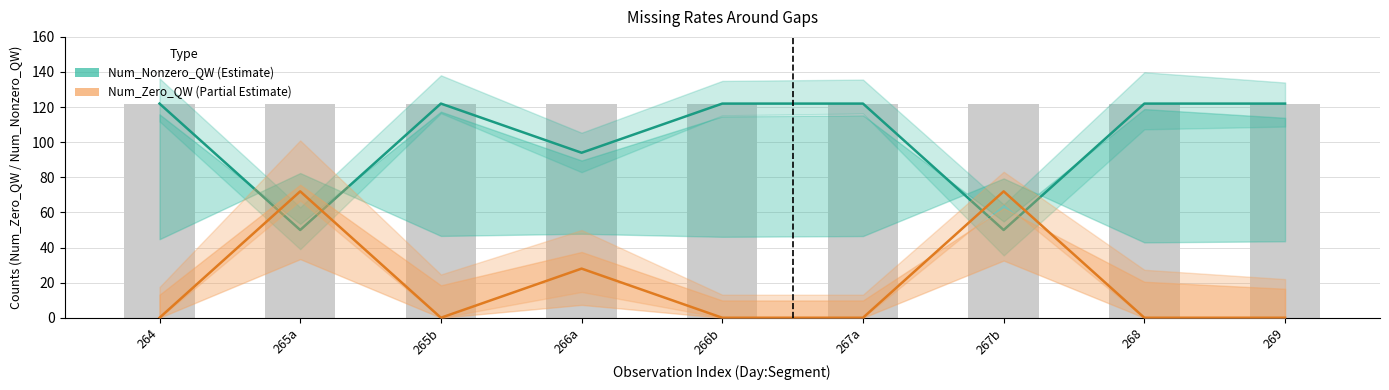

What is the label of the 7th bar from the left?

267b